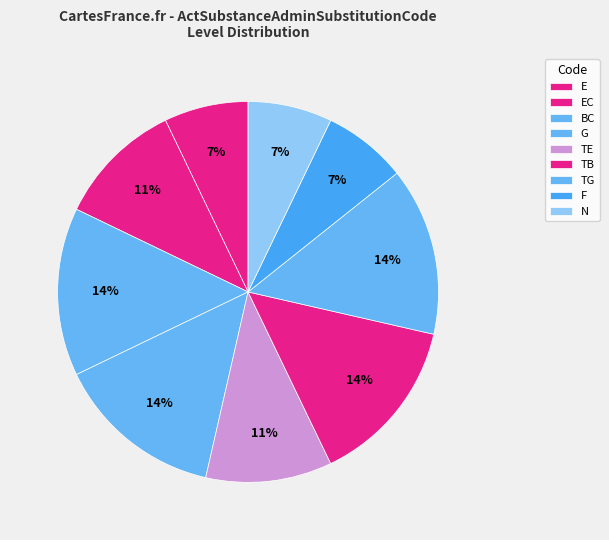

Is there a majority slice in this chart?

No